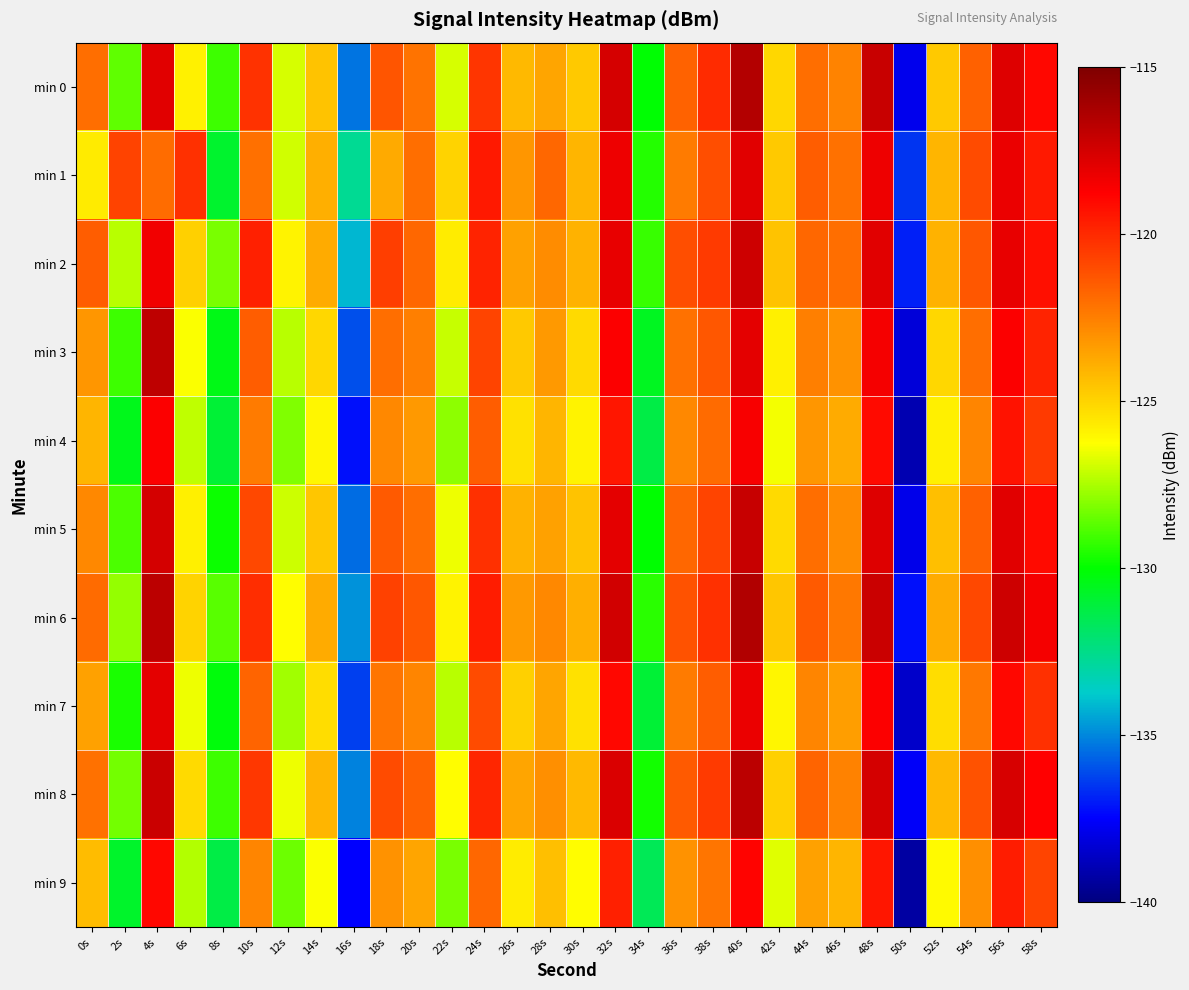

Reading left to right, list all the values displayed in this chart.

min 0: 0s=-122.0	2s=-128.6	4s=-117.9	6s=-125.9	8s=-129.1	10s=-120.2	12s=-126.8	14s=-124.5	16s=-135.3	18s=-121.3	20s=-122.2	22s=-126.8	24s=-120.3	26s=-124.2	28s=-123.6	30s=-124.7	32s=-117.6	34s=-130.0	36s=-121.7	38s=-120.0	40s=-116.5	42s=-125.1	44s=-122.0	46s=-122.6	48s=-117.2	50s=-137.8	52s=-124.7	54s=-121.6	56s=-117.8	58s=-119.0
min 1: 0s=-125.7	2s=-120.7	4s=-122.0	6s=-120.2	8s=-130.8	10s=-122.1	12s=-126.9	14s=-123.9	16s=-132.7	18s=-123.7	20s=-122.0	22s=-125.0	24s=-119.5	26s=-123.2	28s=-121.8	30s=-124.1	32s=-118.3	34s=-129.5	36s=-122.4	38s=-121.1	40s=-117.9	42s=-124.7	44s=-121.5	46s=-122.1	48s=-118.3	50s=-136.5	52s=-124.1	54s=-121.0	56s=-118.2	58s=-119.5
min 2: 0s=-121.5	2s=-127.3	4s=-118.4	6s=-124.9	8s=-128.2	10s=-119.7	12s=-125.9	14s=-123.8	16s=-134.1	18s=-120.6	20s=-121.8	22s=-125.7	24s=-119.8	26s=-123.5	28s=-122.9	30s=-124.0	32s=-118.1	34s=-129.2	36s=-121.1	38s=-120.5	40s=-117.3	42s=-124.5	44s=-121.8	46s=-122.0	48s=-117.9	50s=-136.9	52s=-124.0	54s=-121.3	56s=-118.1	58s=-119.2
min 3: 0s=-123.2	2s=-129.1	4s=-116.9	6s=-126.3	8s=-130.4	10s=-121.5	12s=-127.3	14s=-125.1	16s=-136.0	18s=-122.0	20s=-122.5	22s=-127.1	24s=-120.8	26s=-124.7	28s=-123.3	30s=-125.2	32s=-118.7	34s=-130.6	36s=-122.1	38s=-121.3	40s=-118.0	42s=-125.8	44s=-122.5	46s=-123.1	48s=-118.5	50s=-138.2	52s=-125.1	54s=-122.0	56s=-118.7	58s=-119.8
min 4: 0s=-124.1	2s=-130.5	4s=-118.7	6s=-127.2	8s=-131.0	10s=-122.4	12s=-128.1	14s=-126.0	16s=-137.2	18s=-122.8	20s=-123.3	22s=-127.9	24s=-121.5	26s=-125.4	28s=-124.1	30s=-125.9	32s=-119.4	34s=-131.3	36s=-122.8	38s=-121.9	40s=-118.6	42s=-126.4	44s=-123.2	46s=-123.8	48s=-119.1	50s=-139.0	52s=-125.8	54s=-122.7	56s=-119.3	58s=-120.5
min 5: 0s=-122.8	2s=-128.9	4s=-117.5	6s=-125.8	8s=-129.8	10s=-120.9	12s=-127.0	14s=-124.6	16s=-135.5	18s=-121.4	20s=-122.0	22s=-126.5	24s=-120.2	26s=-124.0	28s=-123.5	30s=-124.5	32s=-118.0	34s=-130.0	36s=-121.8	38s=-120.8	40s=-117.1	42s=-125.2	44s=-122.0	46s=-122.9	48s=-117.8	50s=-137.9	52s=-124.4	54s=-121.6	56s=-117.9	58s=-119.1
min 6: 0s=-121.9	2s=-127.8	4s=-116.8	6s=-125.0	8s=-128.7	10s=-120.1	12s=-126.2	14s=-123.8	16s=-134.8	18s=-120.7	20s=-121.3	22s=-125.9	24s=-119.6	26s=-123.3	28s=-122.8	30s=-123.9	32s=-117.4	34s=-129.4	36s=-121.2	38s=-120.2	40s=-116.5	42s=-124.6	44s=-121.4	46s=-122.3	48s=-117.2	50s=-137.2	52s=-123.8	54s=-120.9	56s=-117.3	58s=-118.5
min 7: 0s=-123.5	2s=-129.6	4s=-118.0	6s=-126.5	8s=-130.2	10s=-121.7	12s=-127.6	14s=-125.3	16s=-136.3	18s=-122.2	20s=-122.7	22s=-127.3	24s=-121.0	26s=-124.9	28s=-123.6	30s=-125.4	32s=-119.0	34s=-131.0	36s=-122.4	38s=-121.5	40s=-118.2	42s=-126.0	44s=-122.7	46s=-123.4	48s=-118.7	50s=-138.5	52s=-125.3	54s=-122.3	56s=-119.0	58s=-120.2
min 8: 0s=-122.1	2s=-128.3	4s=-117.2	6s=-125.2	8s=-129.1	10s=-120.4	12s=-126.5	14s=-124.1	16s=-135.1	18s=-121.0	20s=-121.6	22s=-126.2	24s=-119.9	26s=-123.6	28s=-123.0	30s=-124.2	32s=-117.7	34s=-129.7	36s=-121.4	38s=-120.5	40s=-116.8	42s=-124.9	44s=-121.7	46s=-122.6	48s=-117.5	50s=-137.6	52s=-124.2	54s=-121.2	56s=-117.6	58s=-118.8
min 9: 0s=-124.3	2s=-130.8	4s=-119.0	6s=-127.4	8s=-131.3	10s=-122.7	12s=-128.4	14s=-126.3	16s=-137.5	18s=-123.1	20s=-123.6	22s=-128.2	24s=-121.8	26s=-125.7	28s=-124.4	30s=-126.2	32s=-119.7	34s=-131.6	36s=-123.1	38s=-122.2	40s=-118.9	42s=-126.7	44s=-123.5	46s=-124.1	48s=-119.4	50s=-139.3	52s=-126.1	54s=-123.0	56s=-119.6	58s=-120.8